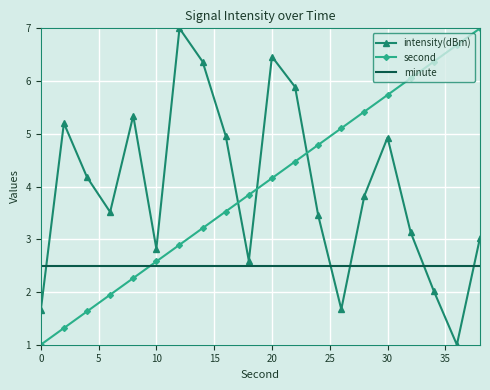

What is the lowest value of the intensity(dBm) series?

1.0